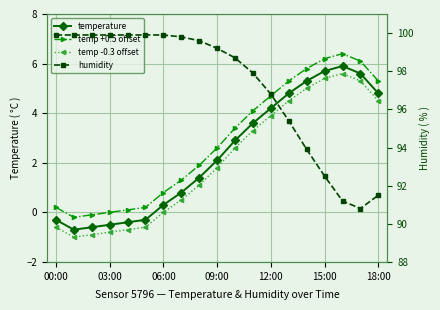

True or false: temperature has a value of 9.1 at 14.

False